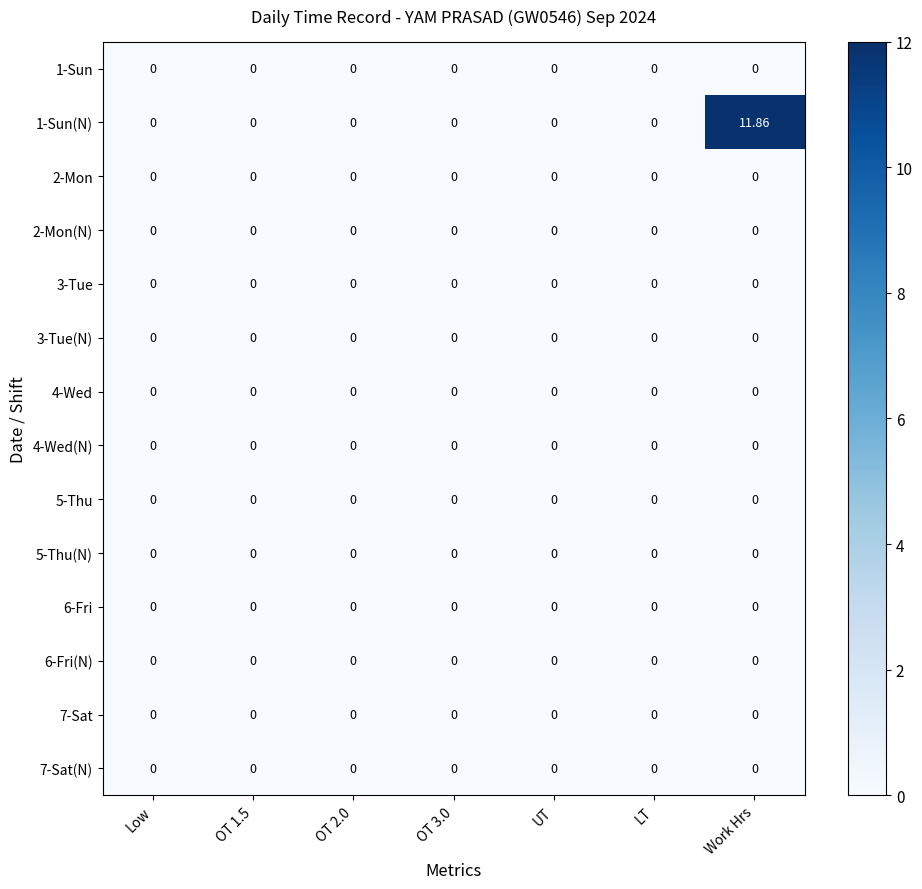

At which category is the sum across all series the highest?

Work Hrs